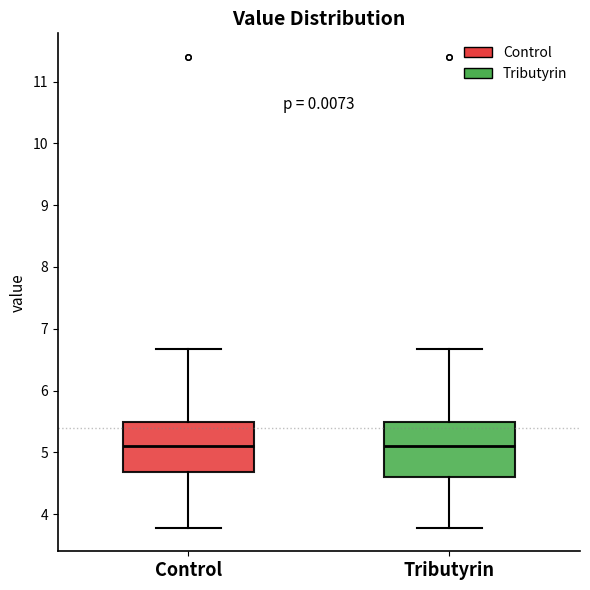

Reading left to right, read every box against the y-axis: the position of its median line, the range the box covers, and the ends of its whiskers. The values are not printed on the chart, so give them approximately, as read against the axis.

Control: median 5.1, box 4.7 to 5.5, whiskers 3.8 to 6.7
Tributyrin: median 5.1, box 4.6 to 5.5, whiskers 3.8 to 6.7